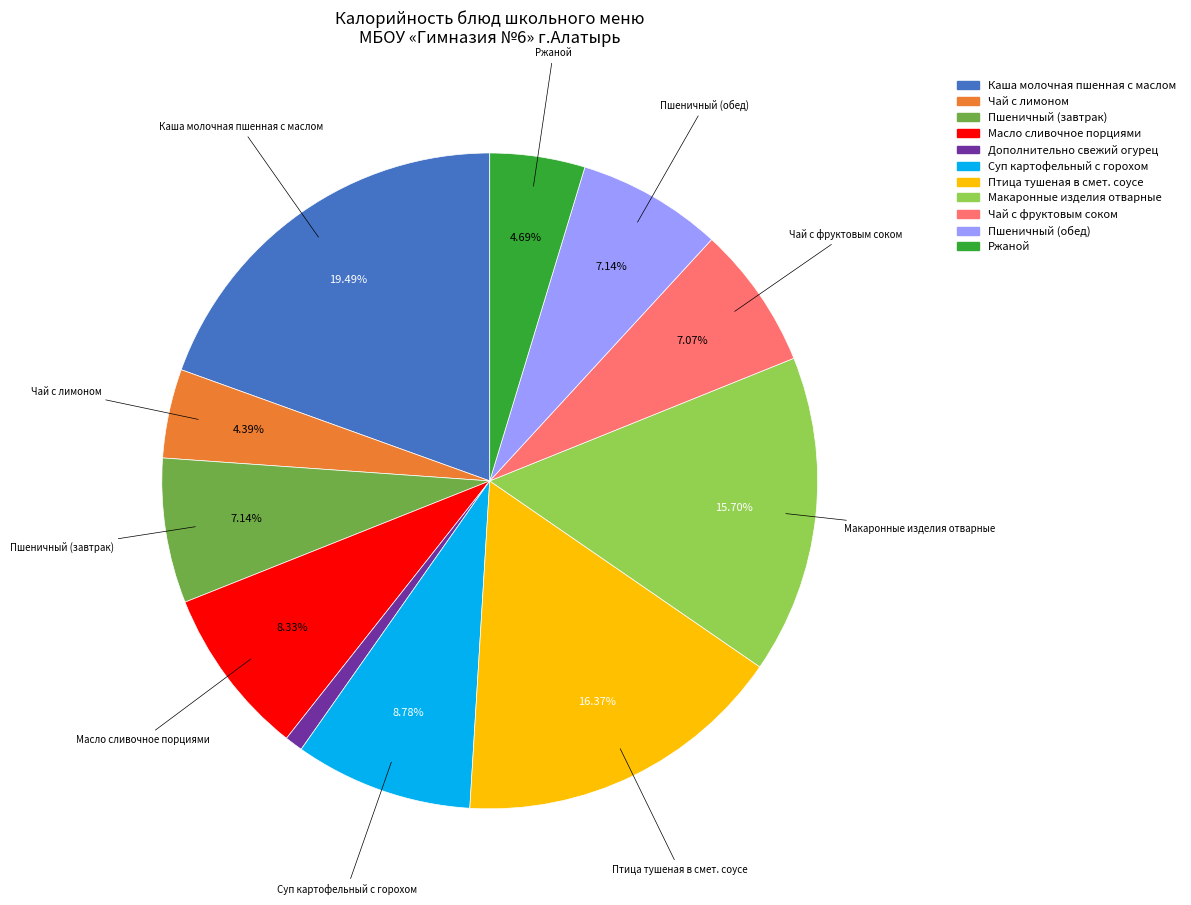

Which slice is the smallest?

Дополнительно свежий огурец